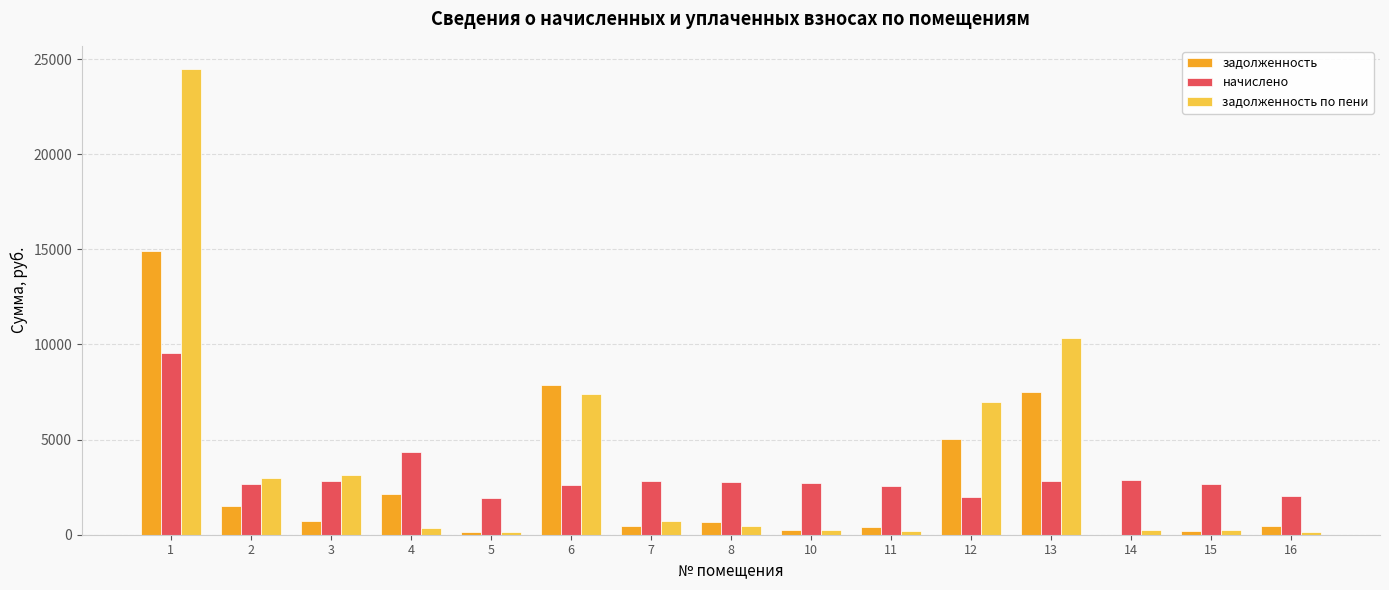

The value of задолженность по пени at 3 is 982.9. True or false?

False